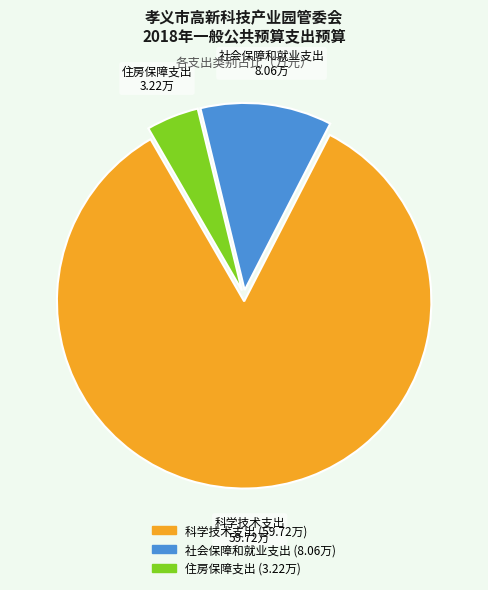

Rank the categories by value from lowest to highest.

住房保障支出, 社会保障和就业支出, 科学技术支出